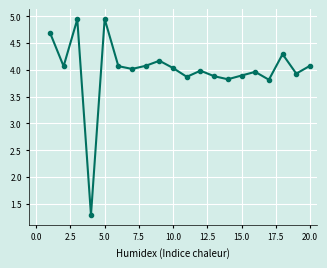

What is the smallest value displayed?

1.3